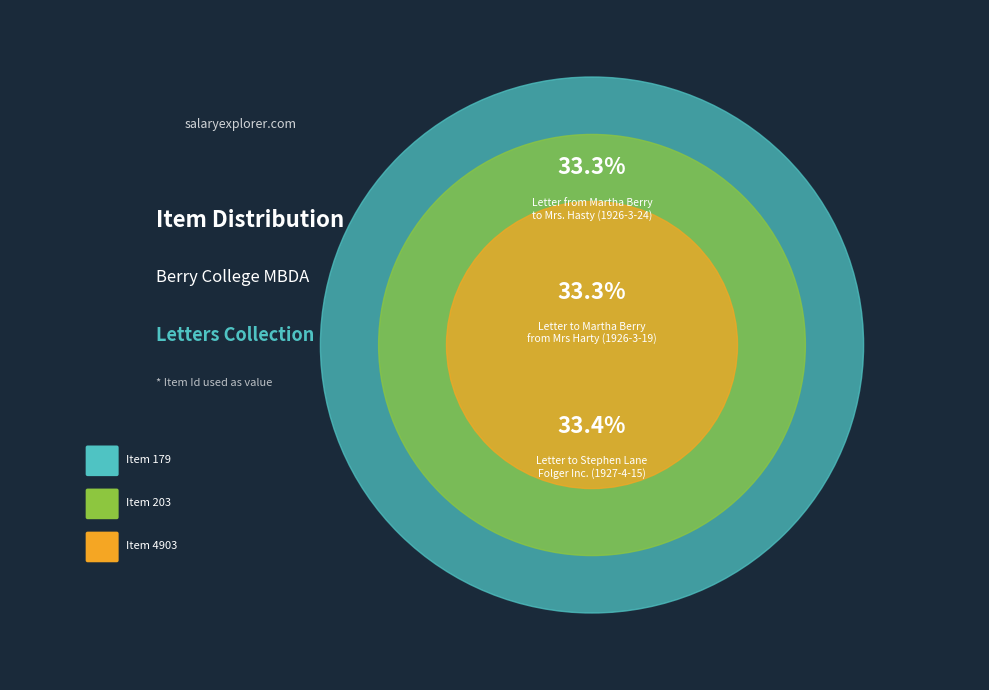

Approximately how many times larger is the value at Item 203
https://mbda.berry.edu/items/show/203 compared to Item 179
https://mbda.berry.edu/items/show/179?

1.1